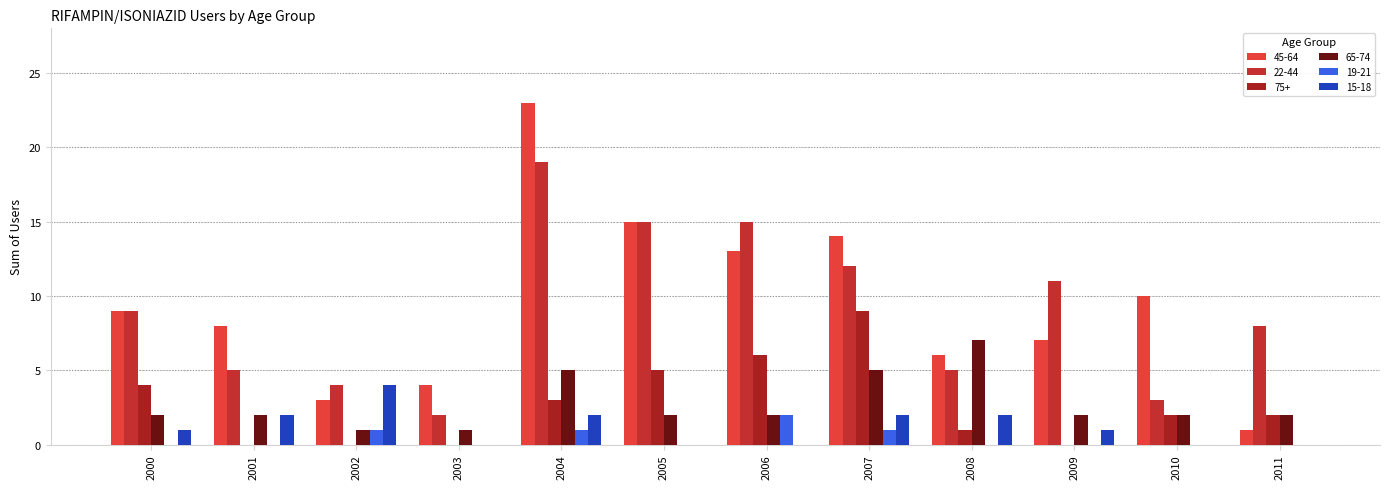

The value of 15-18 at 2006 is 2. True or false?

False